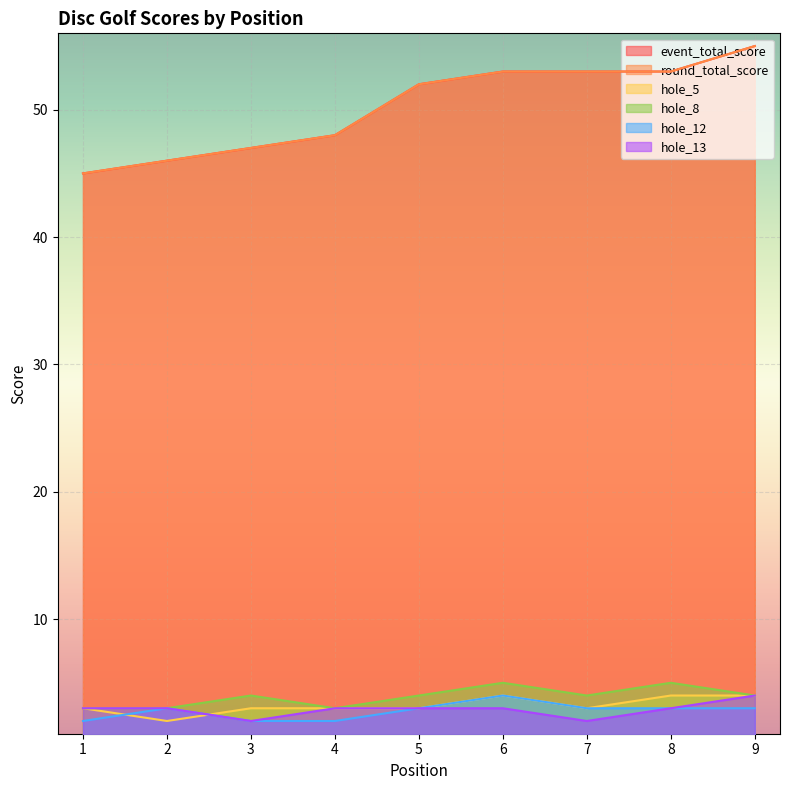

Is the value of hole_13 at 2 greater than the value of hole_8 at 6?

No